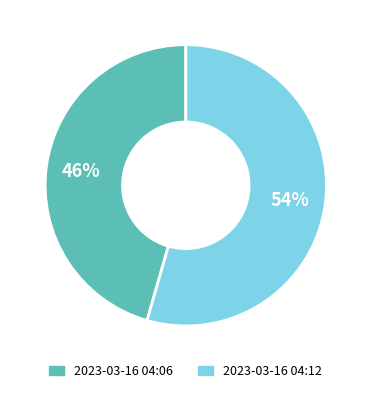

How many slices are in this pie chart?

2